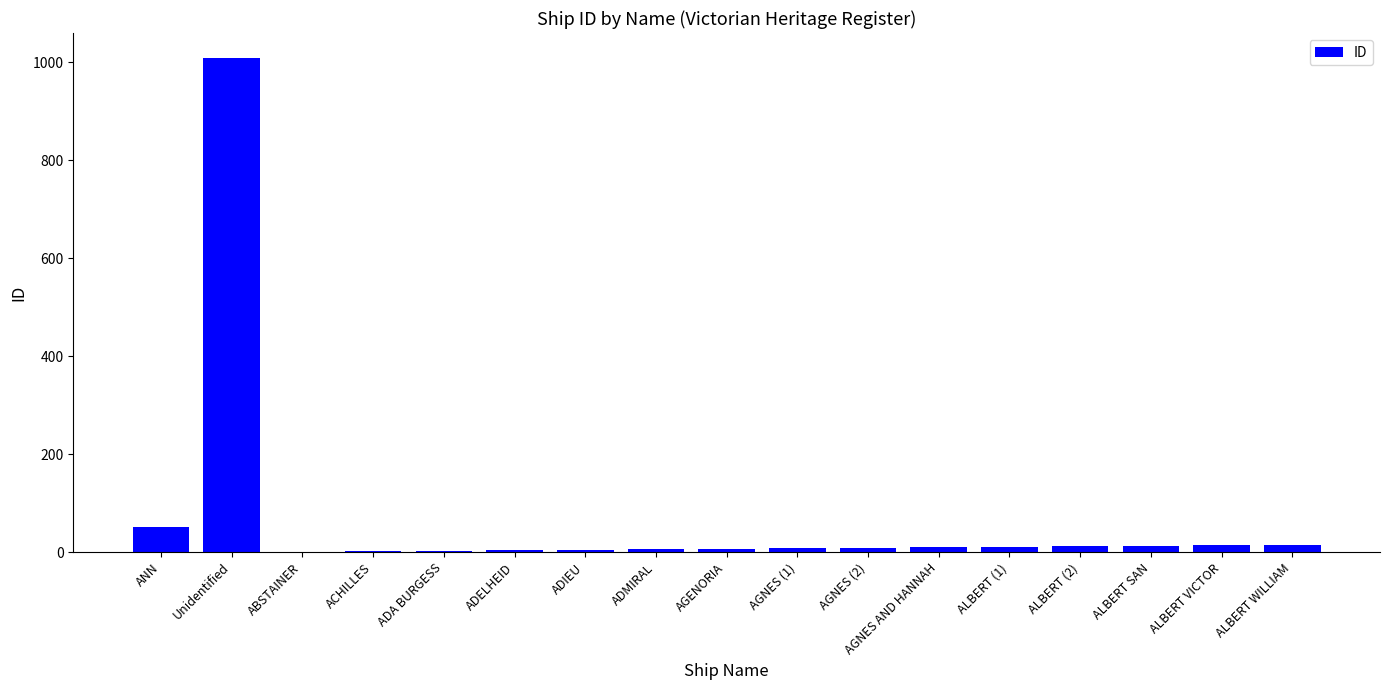

At which label does the data first exceed 9?

ANN